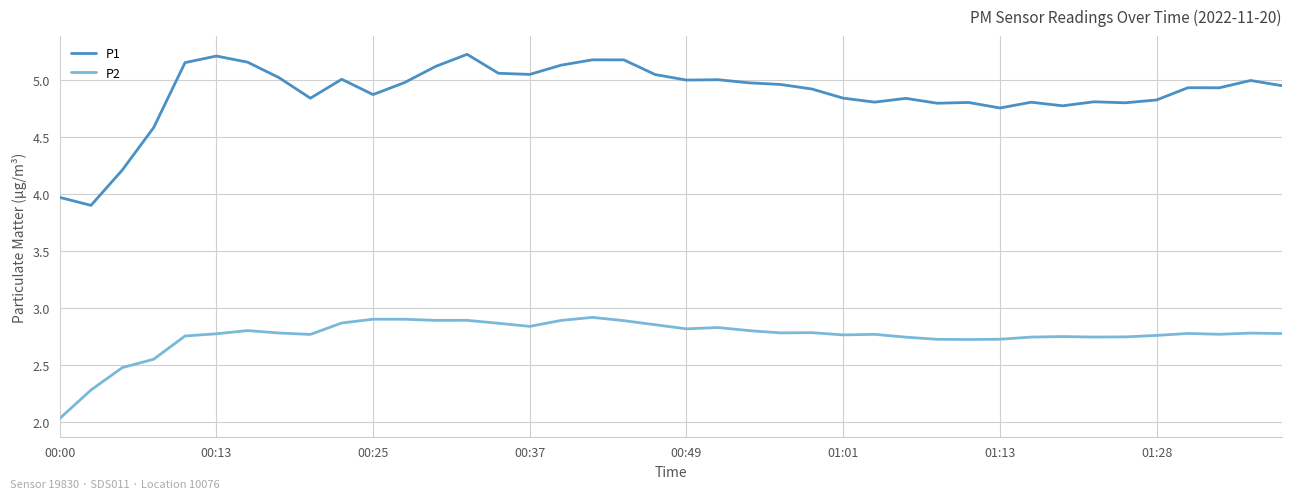

Which series has the largest total across all categories?

P1